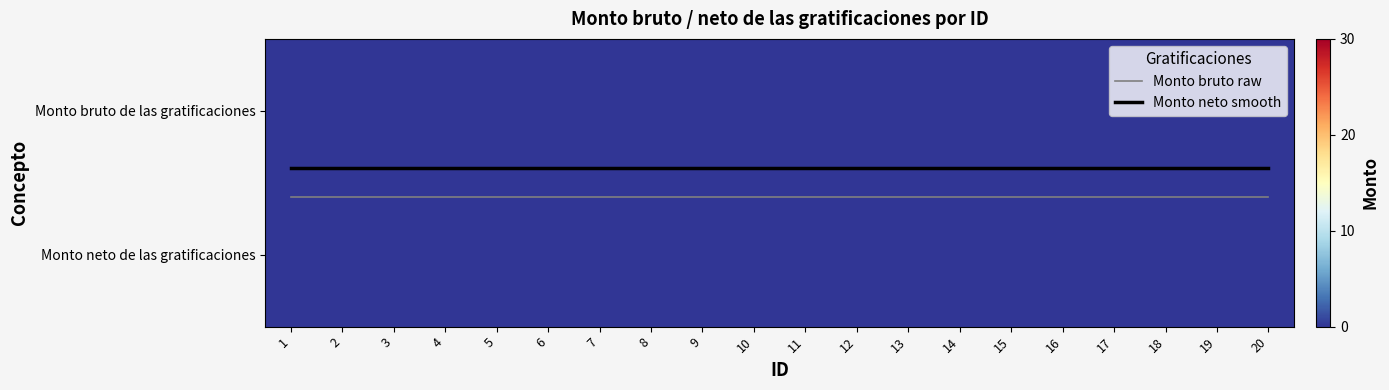

Which has a higher value, 7 or 5?

7